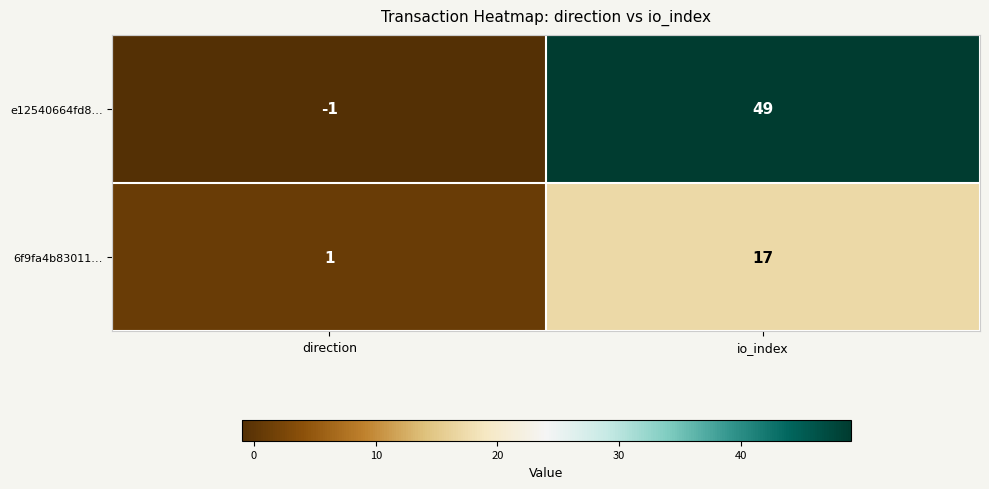

Reading left to right, transcribe all the data shown in this chart.

e12540664fd8…: -1	49
6f9fa4b83011…: 1	17